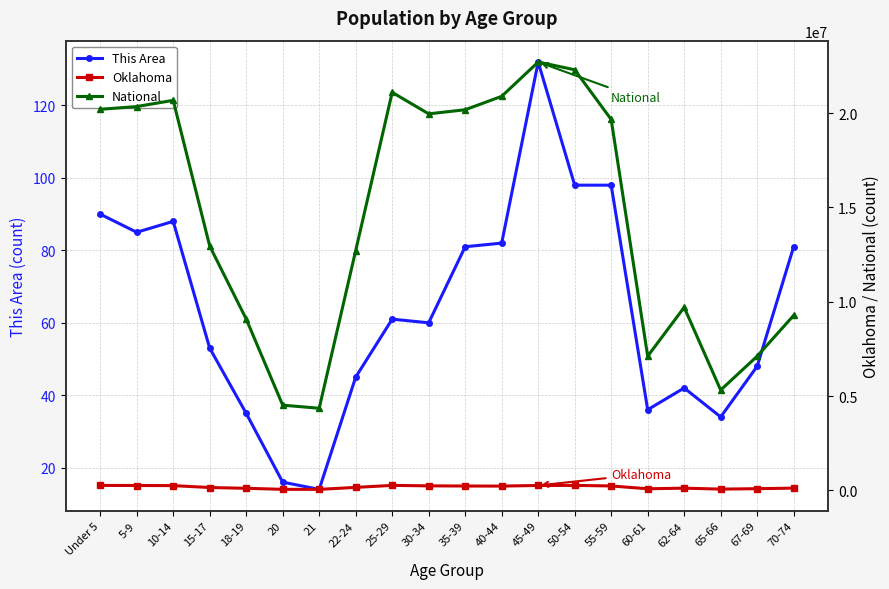

Does the chart have visible grid lines?

Yes